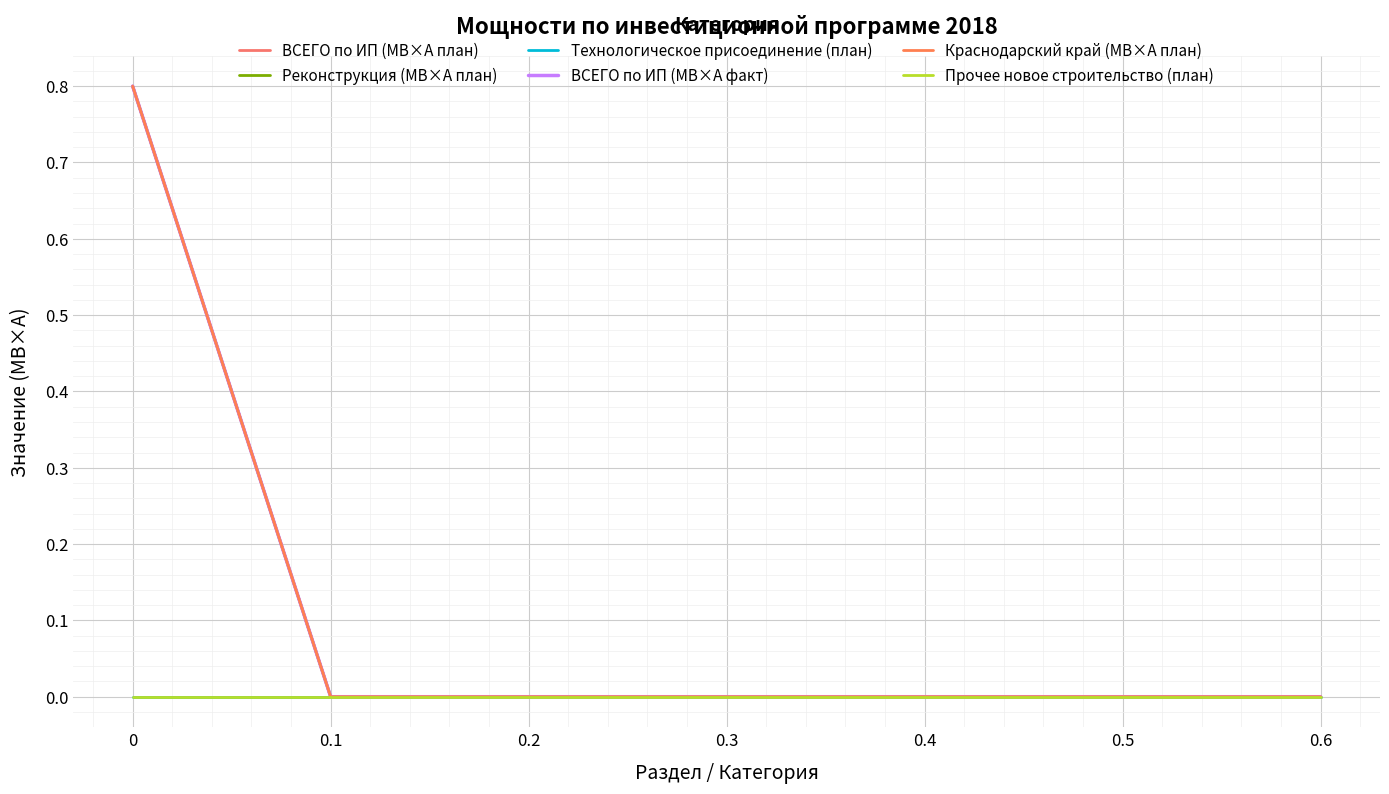

True or false: Прочее новое строительство (план) and Технологическое присоединение (план) cross at least once.

False